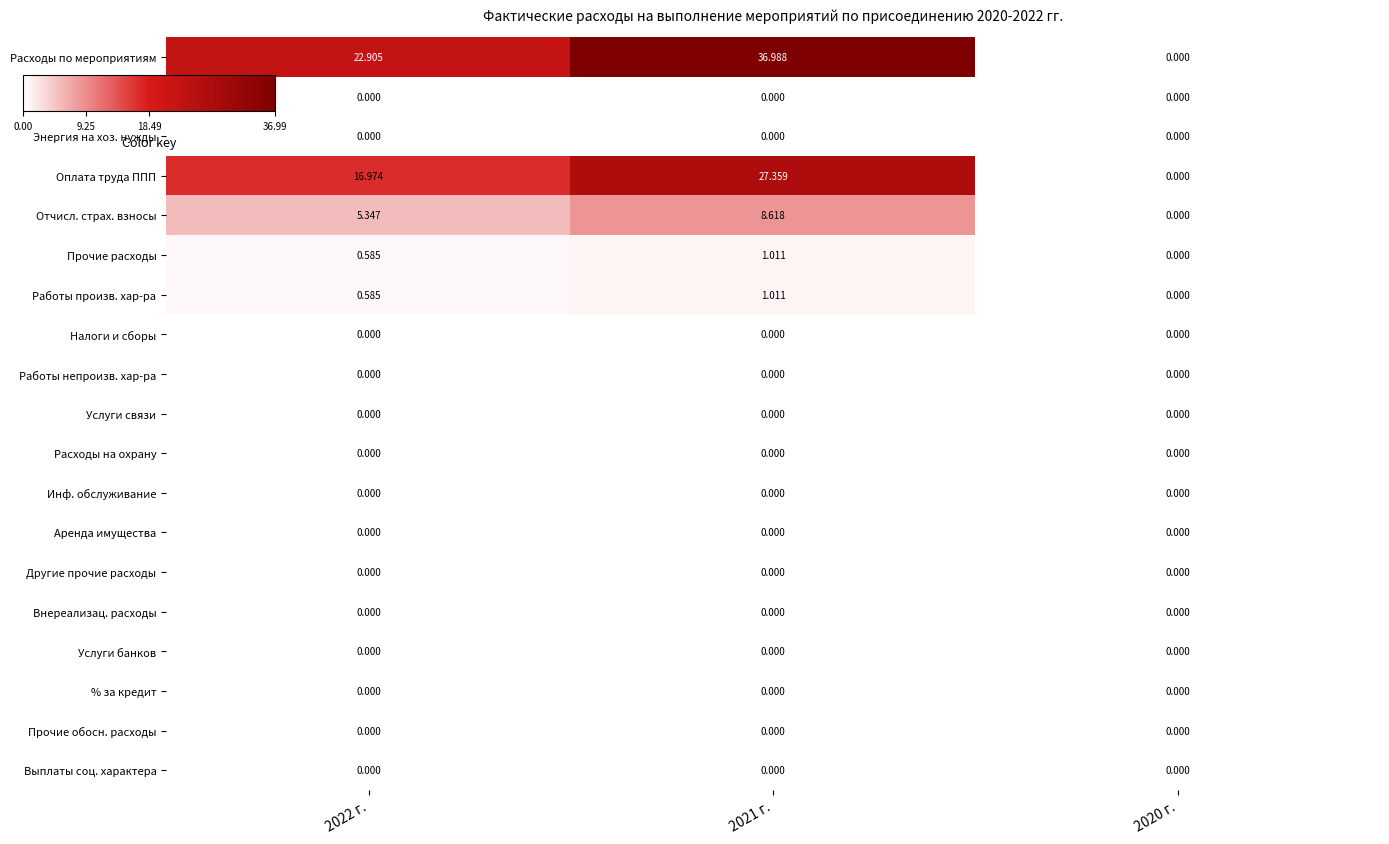

Which series has the largest total across all categories?

Расходы по мероприятиям